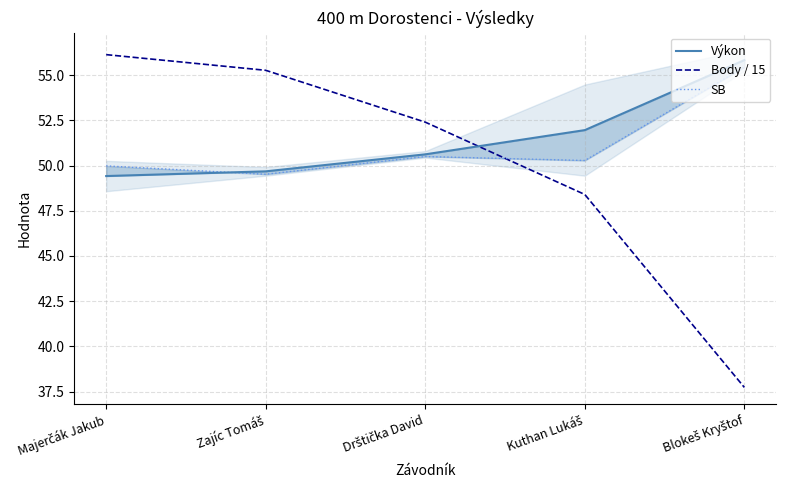

Reading left to right, extract all data points from this chart.

Výkon: Majerčák Jakub=49.4	Zajíc Tomáš=49.7	Drštička David=50.6	Kuthan Lukáš=52.0	Blokeš Kryštof=55.8
Body / 15: Majerčák Jakub=56.1	Zajíc Tomáš=55.3	Drštička David=52.4	Kuthan Lukáš=48.4	Blokeš Kryštof=37.7
SB: Majerčák Jakub=50.0	Zajíc Tomáš=49.5	Drštička David=50.5	Kuthan Lukáš=50.3	Blokeš Kryštof=55.4